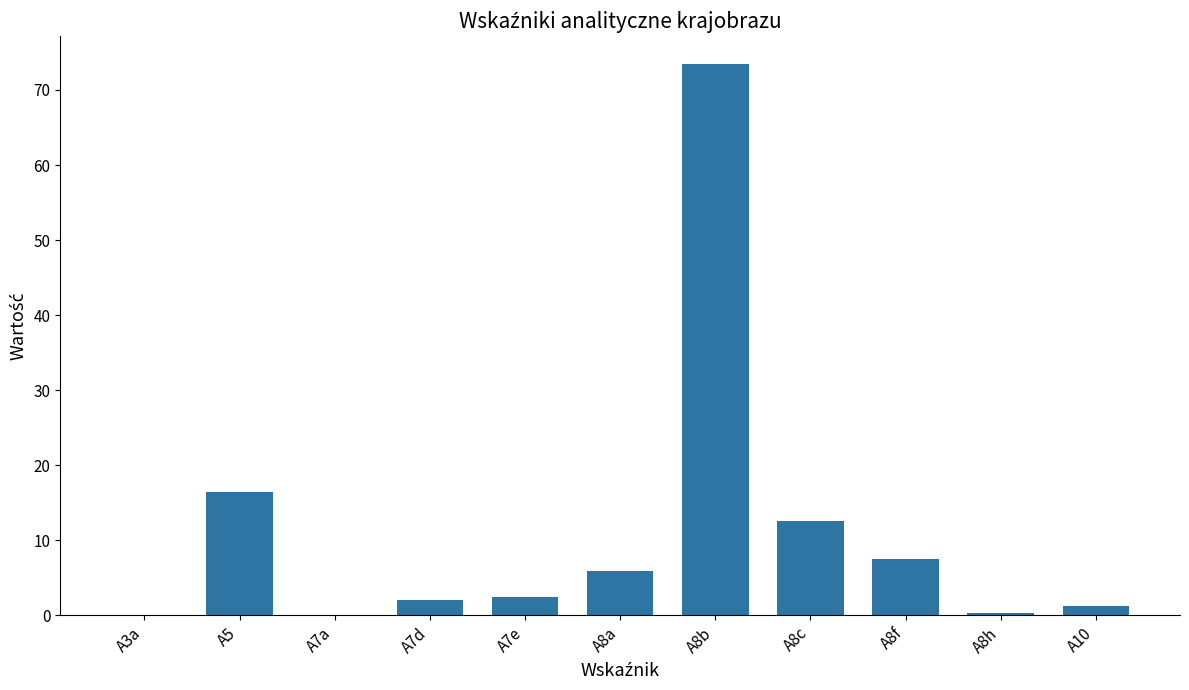

What is the change in value from A3a to A7d?

+2.0